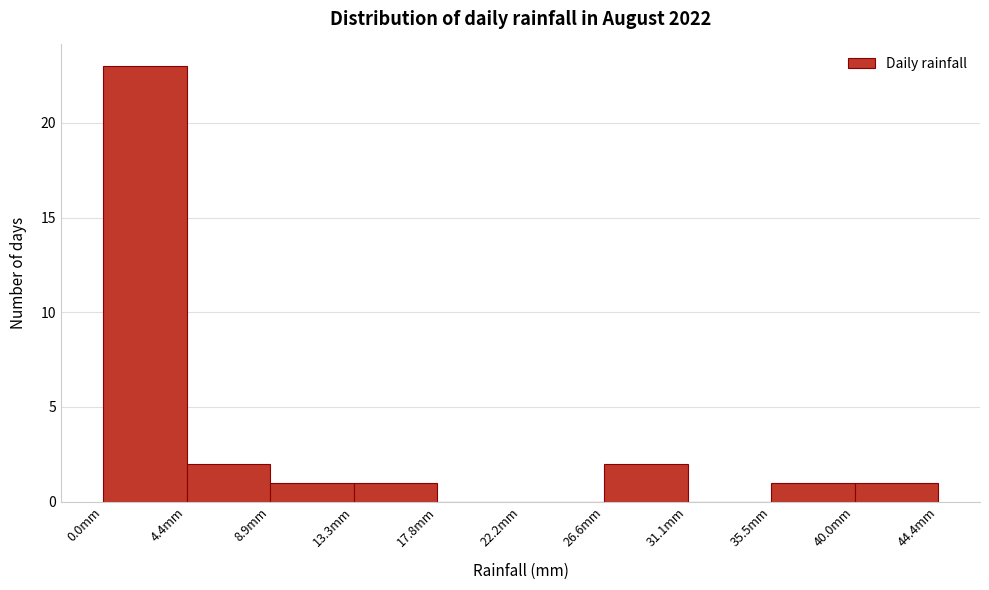

Reading left to right, transcribe this chart: for each bar, give the range it covers on the x-axis and its height. Neither the bar edges nor the heights are printed on the chart, so give them approximately, as read against the axes.

0.0 to 4.5: 23
4.5 to 9.0: 2
9.0 to 13.5: 1
13.5 to 18.0: 1
18.0 to 22.0: 0
22.0 to 26.5: 0
26.5 to 31.0: 2
31.0 to 35.5: 0
35.5 to 40.0: 1
40.0 to 44.5: 1